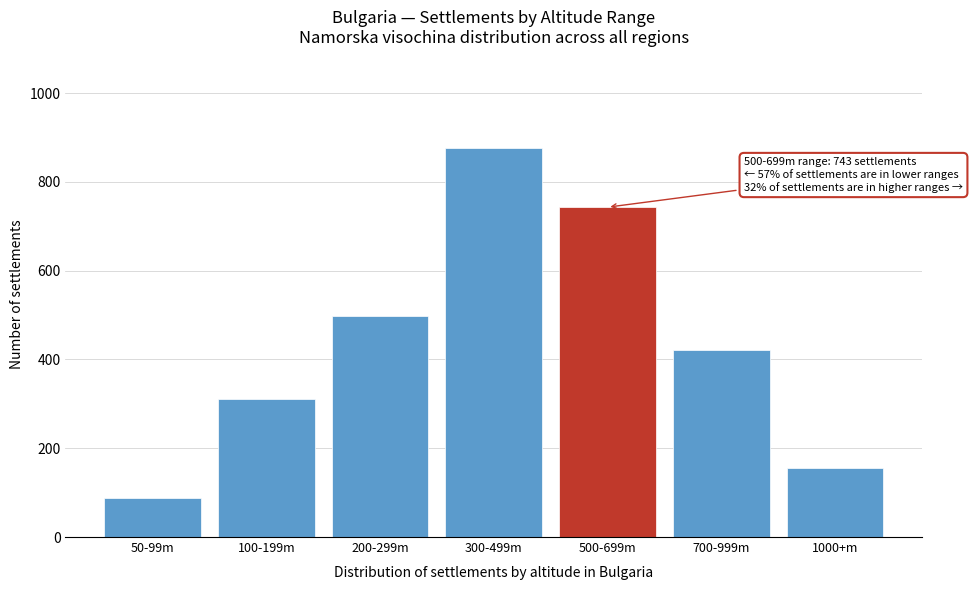

Reading left to right, extract all data points from this chart.

50-99m=87	100-199m=312	200-299m=498	300-499m=876	500-699m=743	700-999m=421	1000+m=156